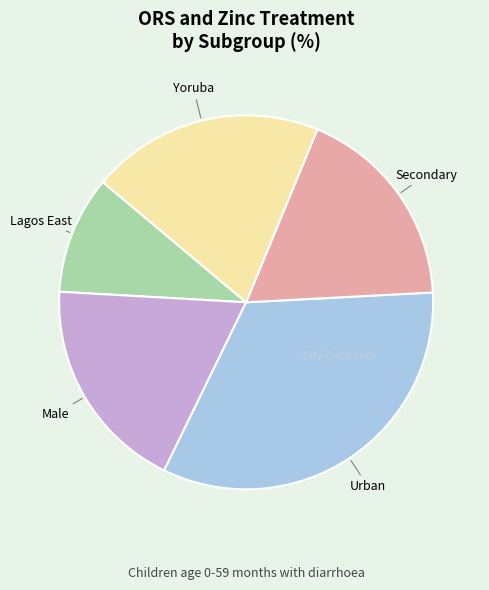

How many slices are in this pie chart?

5